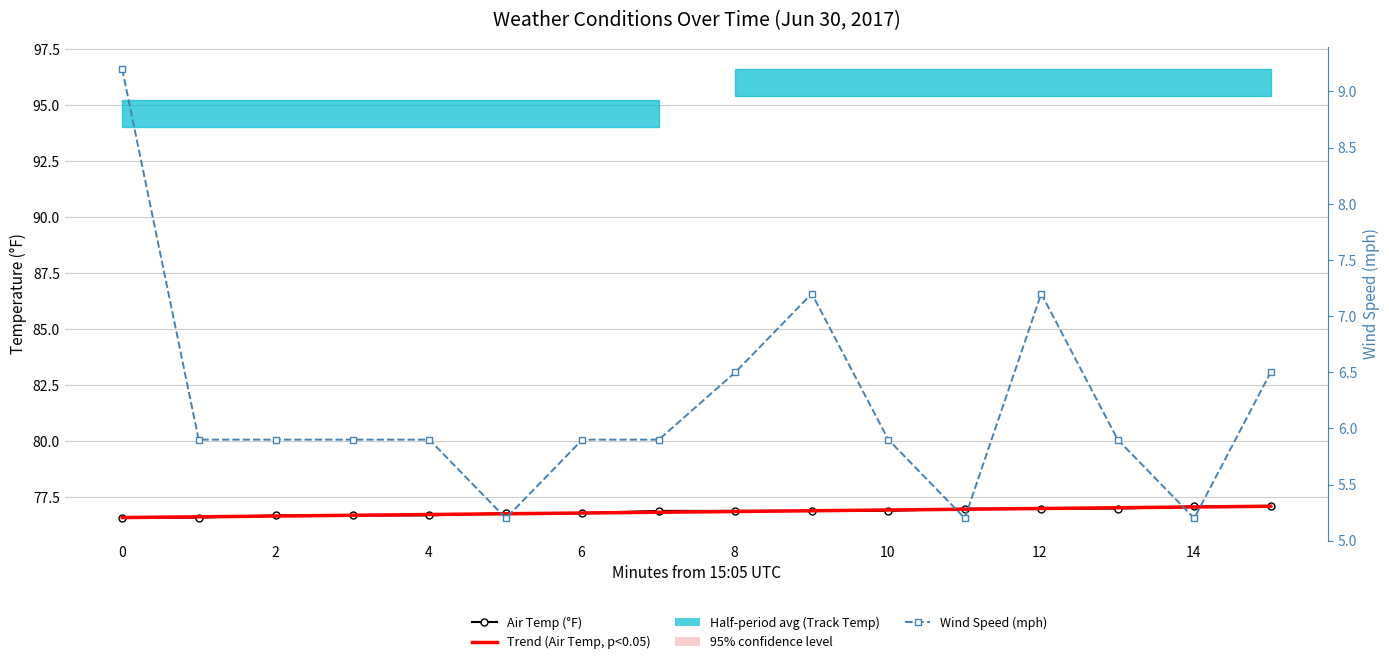

True or false: Air Temp (°F) and Wind Speed (mph) intersect in this chart.

False